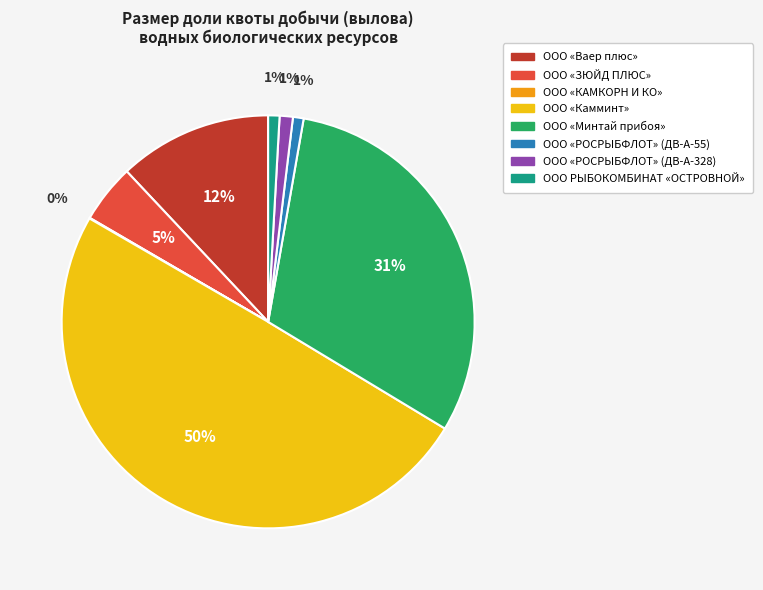

The ООО «Ваер плюс» slice represents 12% of the pie. True or false?

True